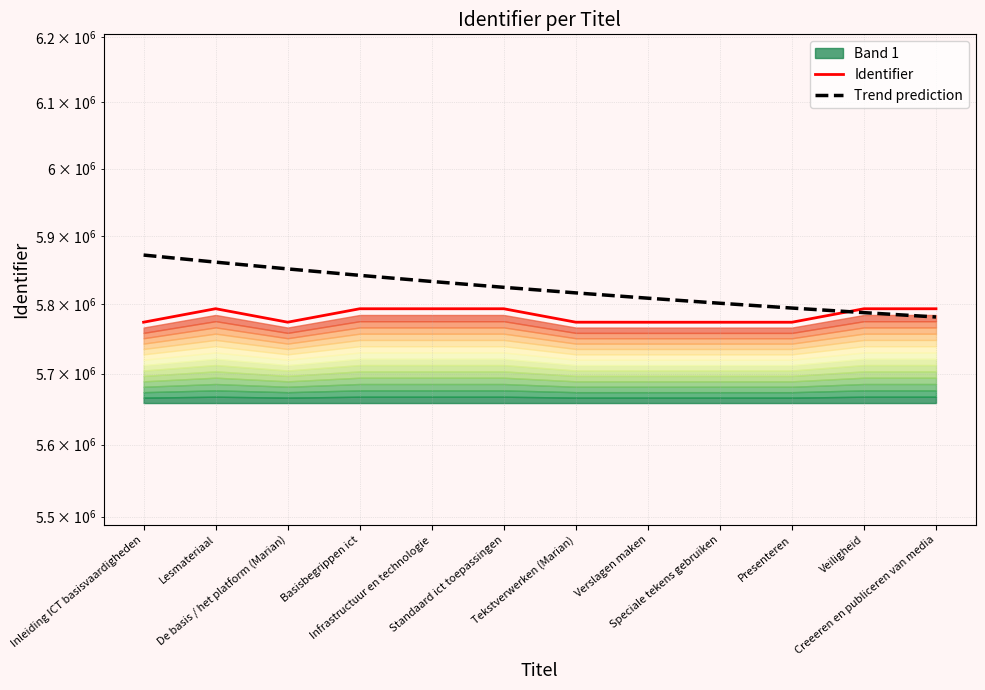

What is the total value across all series at Standaard ict toepassingen?

11617765.0